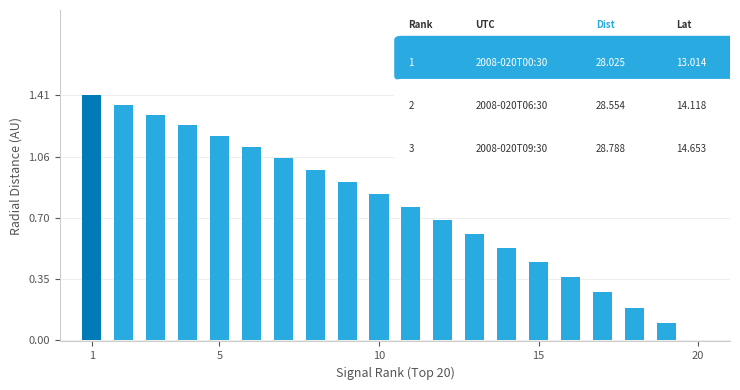

What is the sum of all values?

15.3